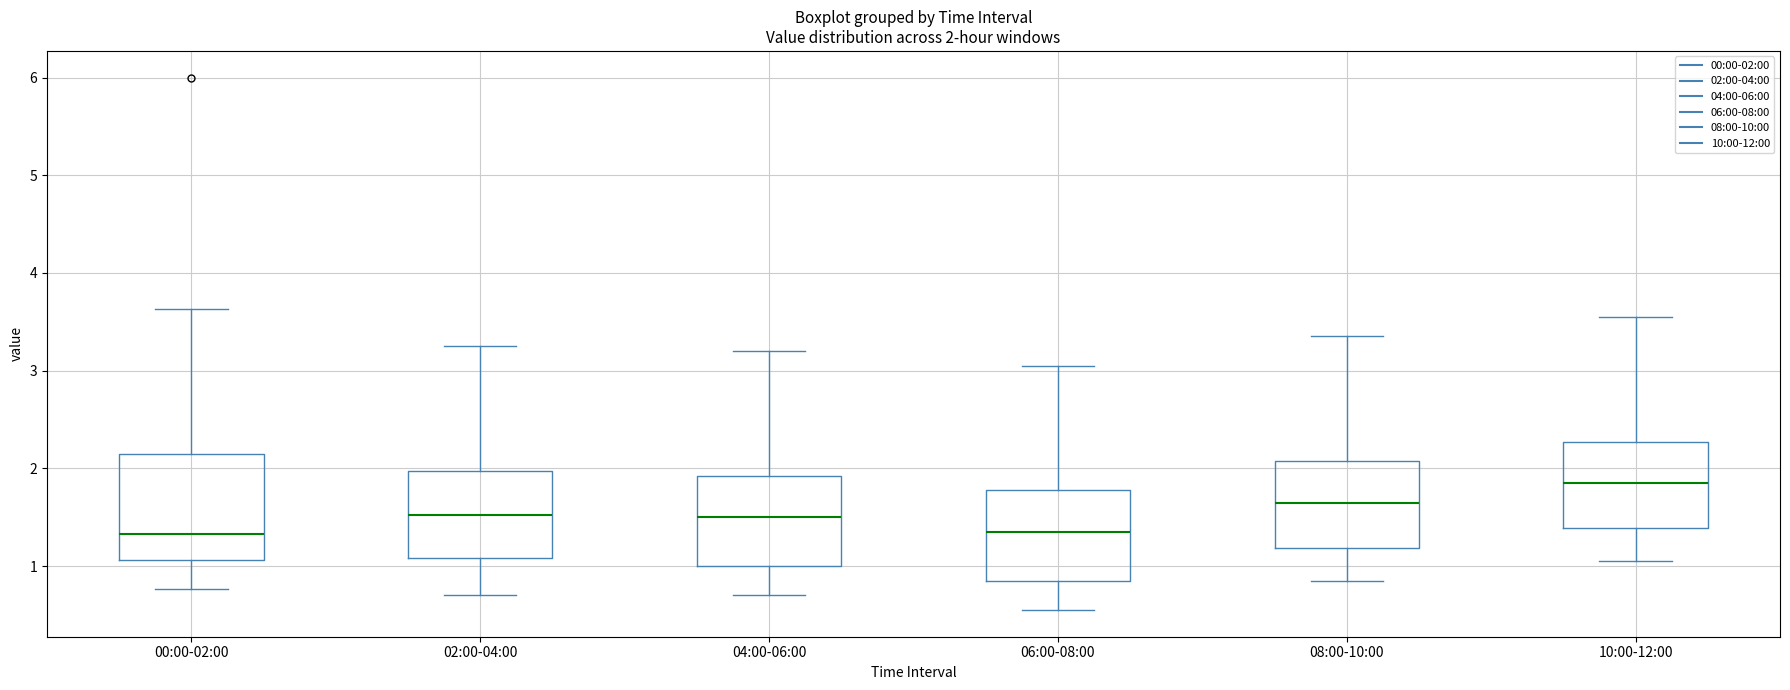

Comparing the boxes themselves (not the whiskers), which one is the tallest?

00:00-02:00